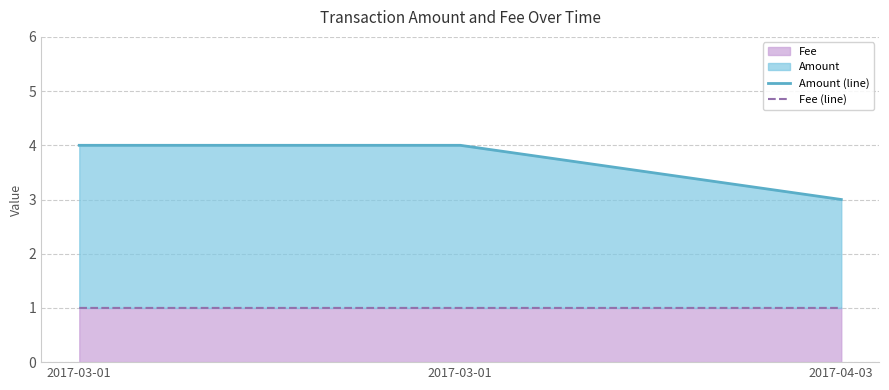

What is the total value across all series at 2017-04-03?

4.0